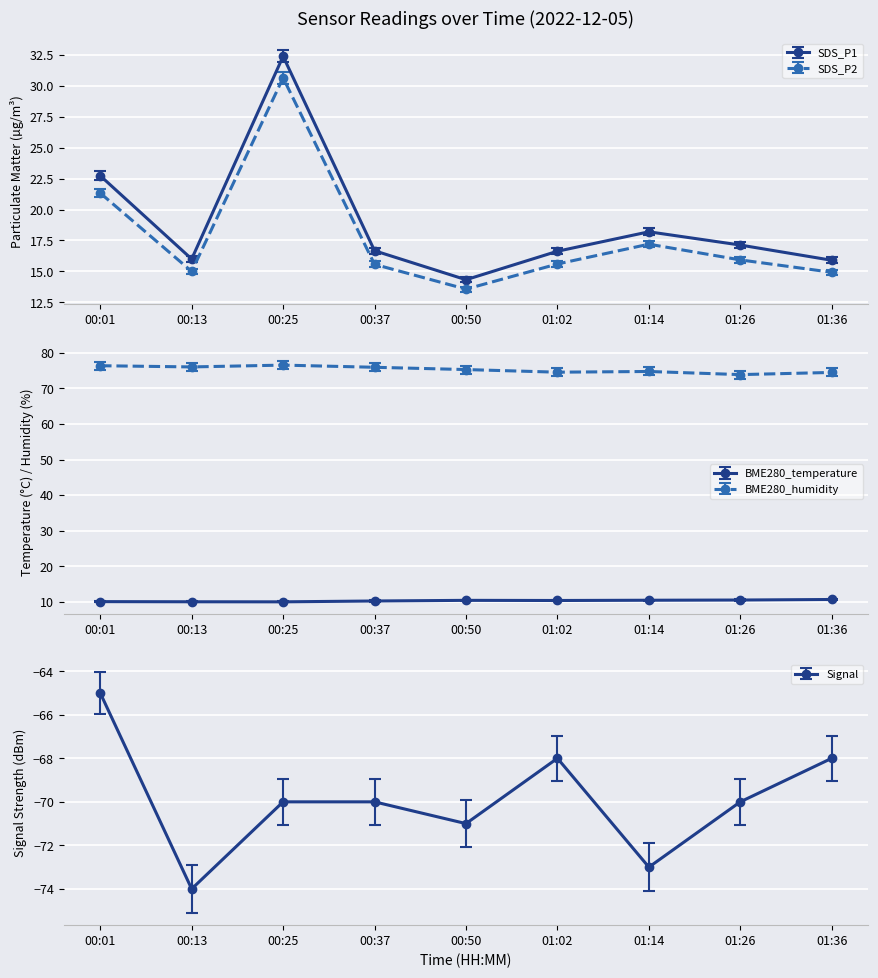

Reading left to right, extract all data points from this chart.

BME280_temperature: 00:01=10.0	00:13=10.0	00:25=10.0	00:37=10.2	00:50=10.4	01:02=10.3	01:14=10.4	01:26=10.5	01:36=10.6
BME280_humidity: 00:01=76.4	00:13=76.0	00:25=76.5	00:37=75.9	00:50=75.3	01:02=74.6	01:14=74.8	01:26=73.9	01:36=74.5
Signal: 00:01=-65.0	00:13=-74.0	00:25=-70.0	00:37=-70.0	00:50=-71.0	01:02=-68.0	01:14=-73.0	01:26=-70.0	01:36=-68.0
SDS_P1: 00:01=22.7	00:13=16.0	00:25=32.4	00:37=16.7	00:50=14.3	01:02=16.6	01:14=18.2	01:26=17.1	01:36=15.9
SDS_P2: 00:01=21.3	00:13=15.0	00:25=30.6	00:37=15.6	00:50=13.6	01:02=15.6	01:14=17.2	01:26=15.9	01:36=14.9